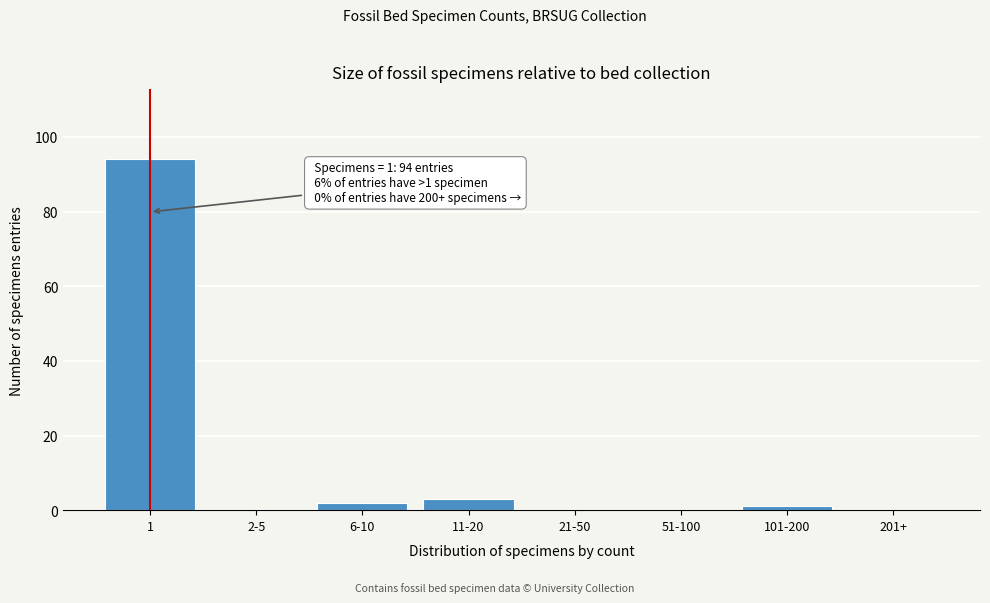

Reading right to left, what are all the values shown in this chart?

201+=0	101-200=1	51-100=0	21-50=0	11-20=3	6-10=2	2-5=0	1=94